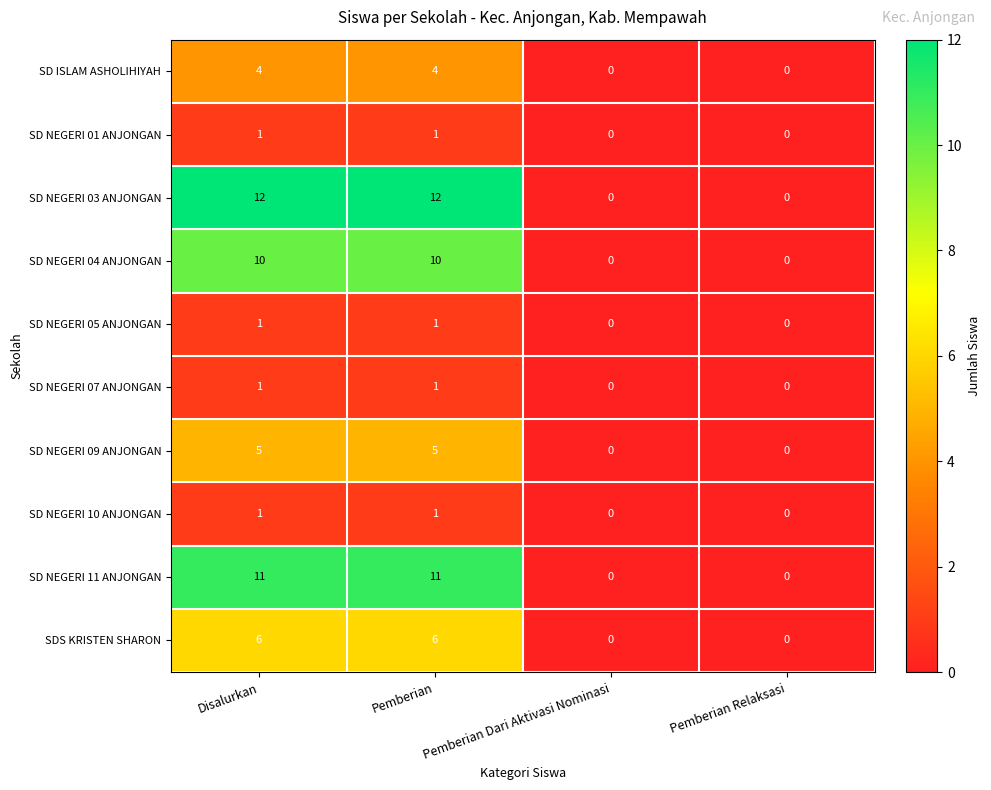

Which series changed the most between Disalurkan and Pemberian Dari Aktivasi Nominasi?

SD NEGERI 03 ANJONGAN